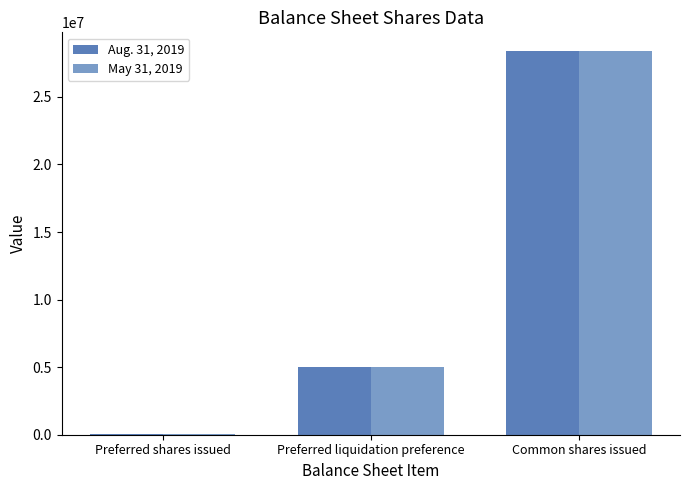

How many data points does each series have?

3